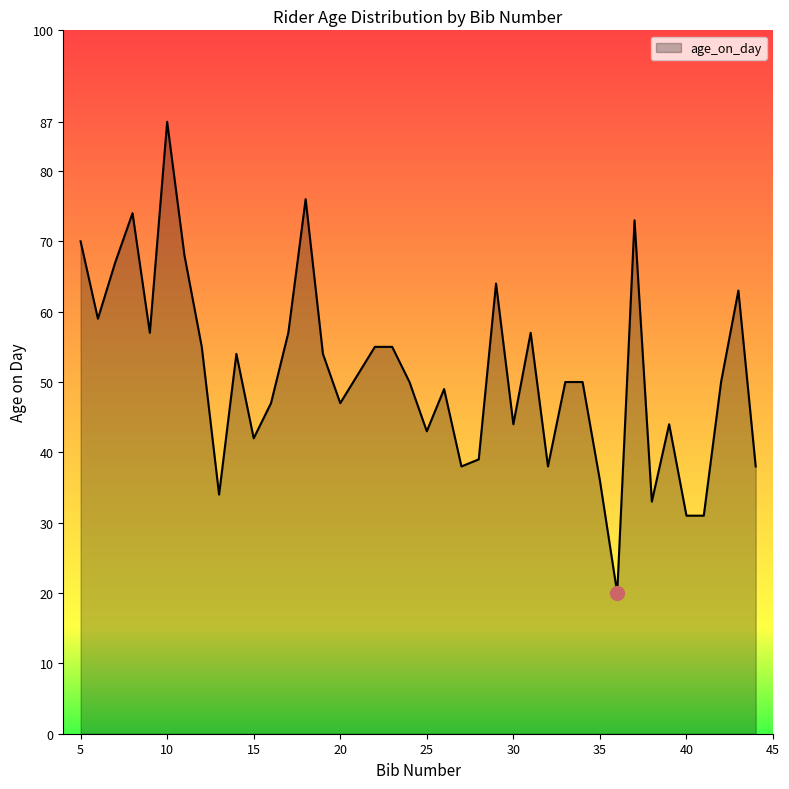

What is the maximum value shown in the chart?

87